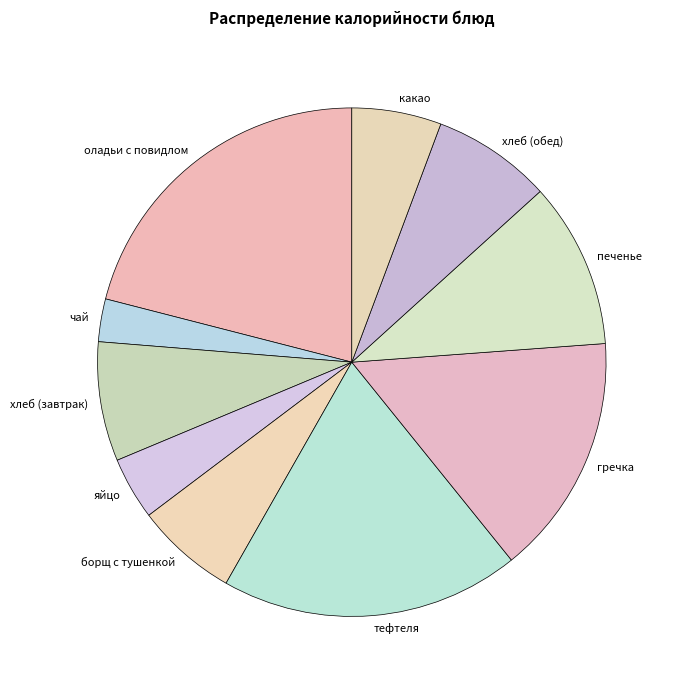

Which has a higher value, чай or печенье?

печенье